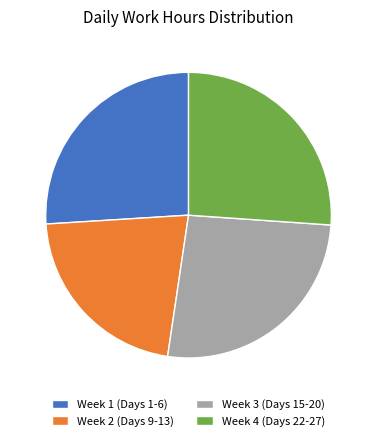

Which has a higher value, Week 2 (Days 9-13) or Week 3 (Days 15-20)?

Week 3 (Days 15-20)